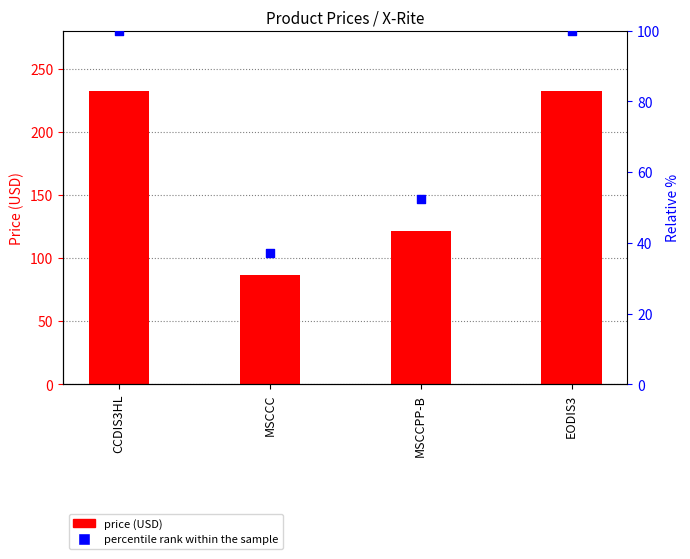

Which series has the widest spread of Y values?

Price